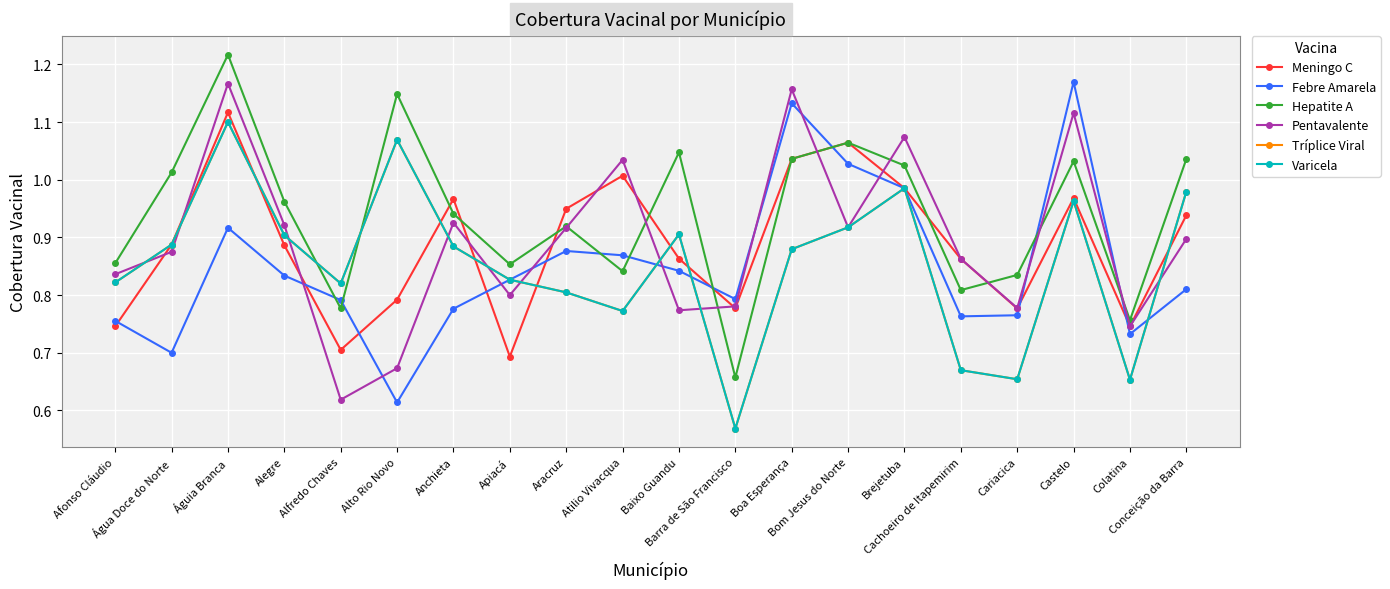

What is the sum of the Varicela values at Anchieta and Afonso Cláudio?

1.7